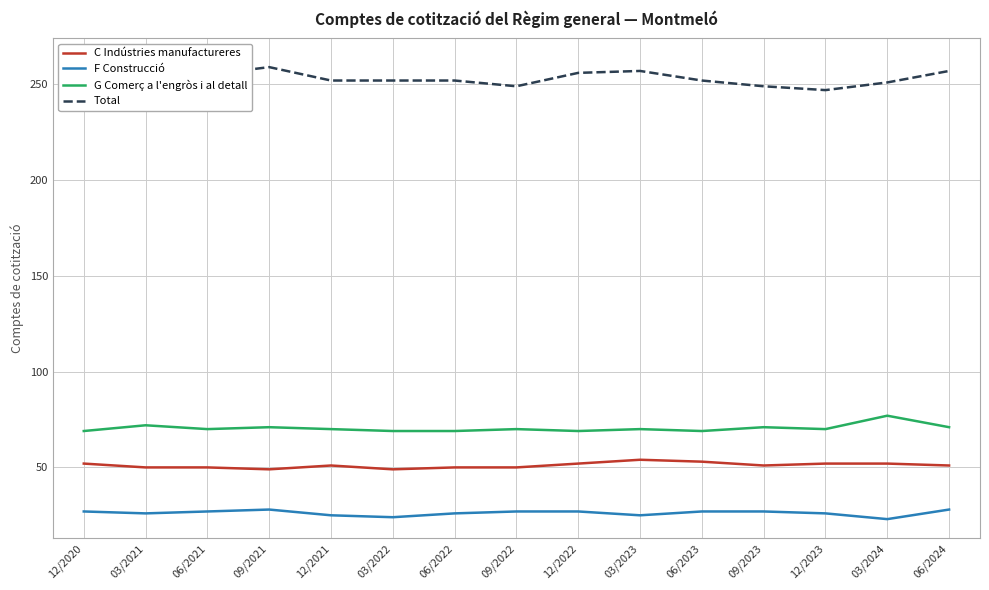

What is the difference between the highest and lowest values at 12/2021?

227